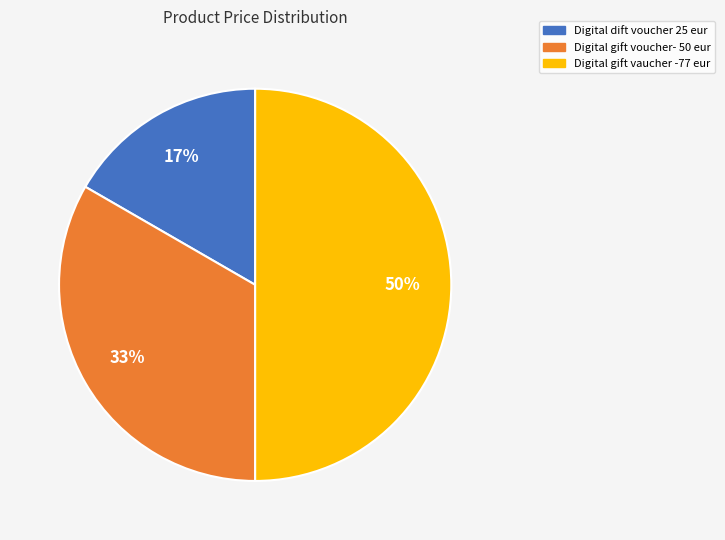

Count the number of slices in the pie.

3